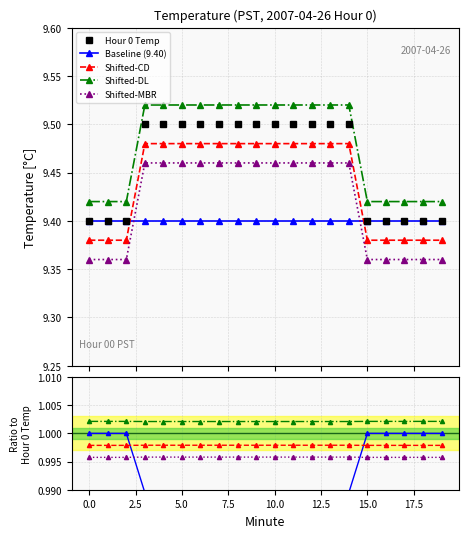

Is this an area chart (filled region under the line)?

No